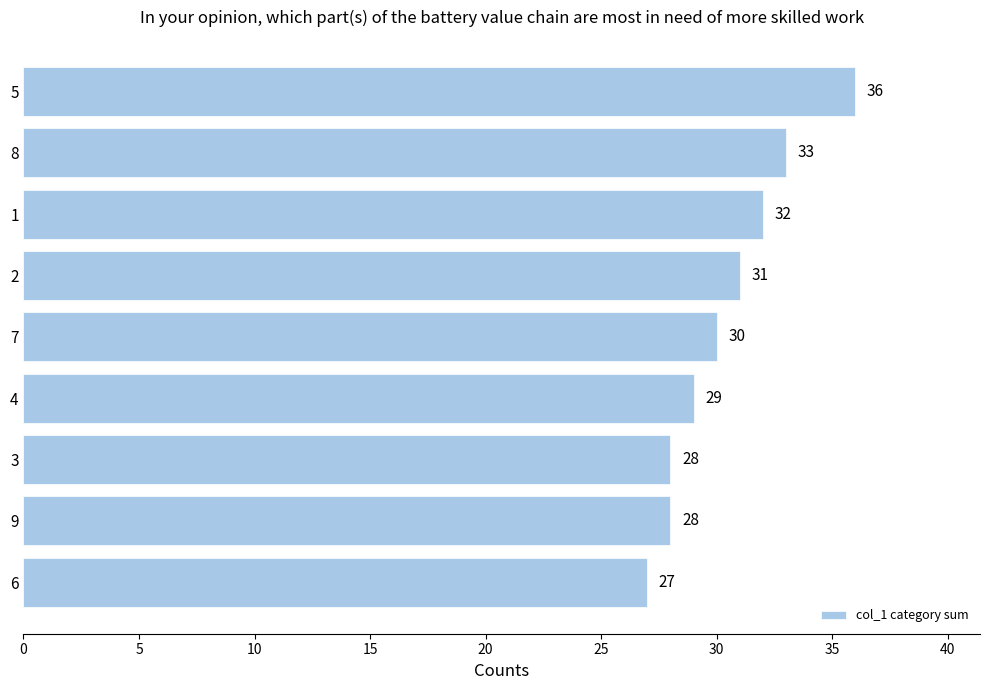

What is the sum of all values?

274